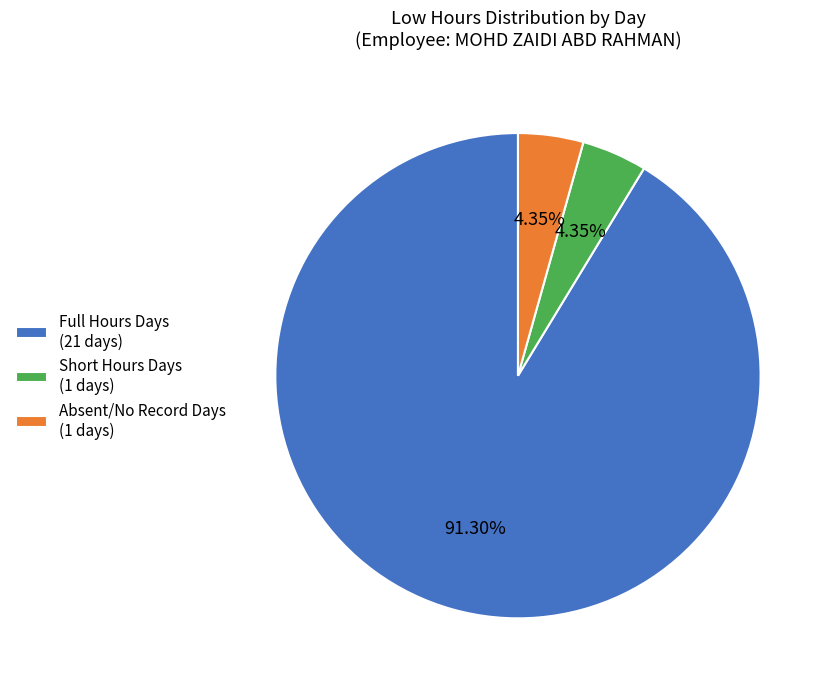

Is there any slice that represents more than half of the pie?

Yes